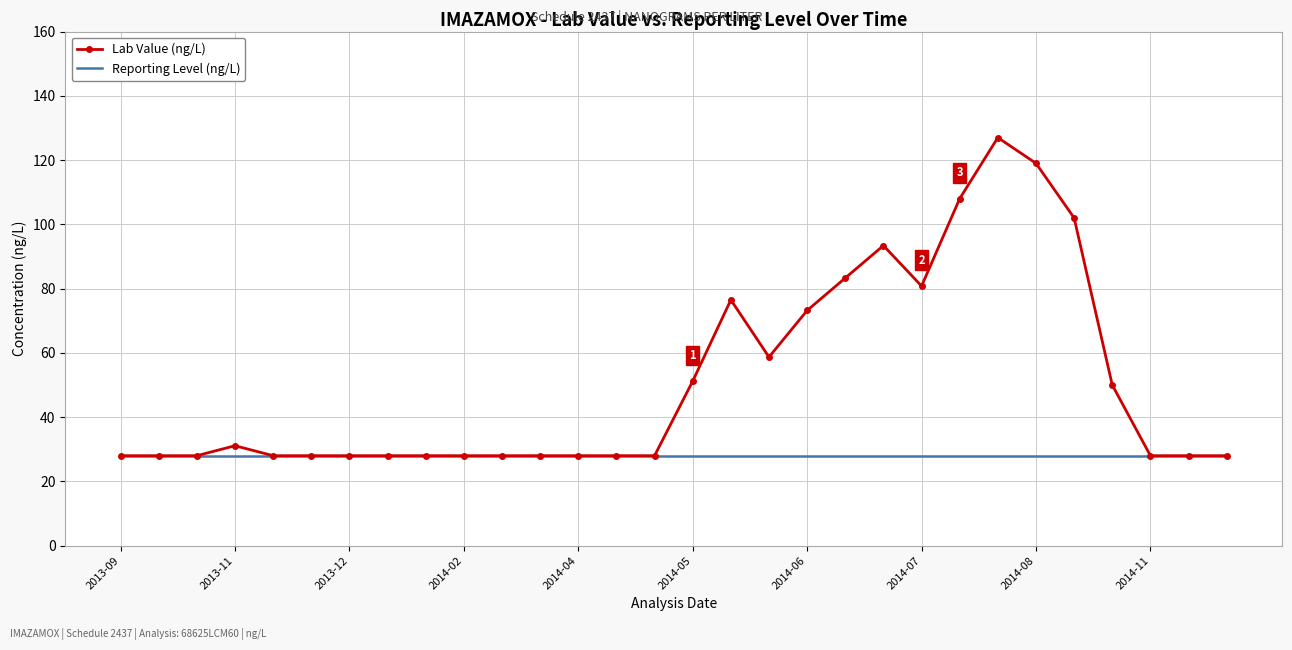

List the series in order of their overall mean, highest first.

Lab Value (ng/L), Reporting Level (ng/L)